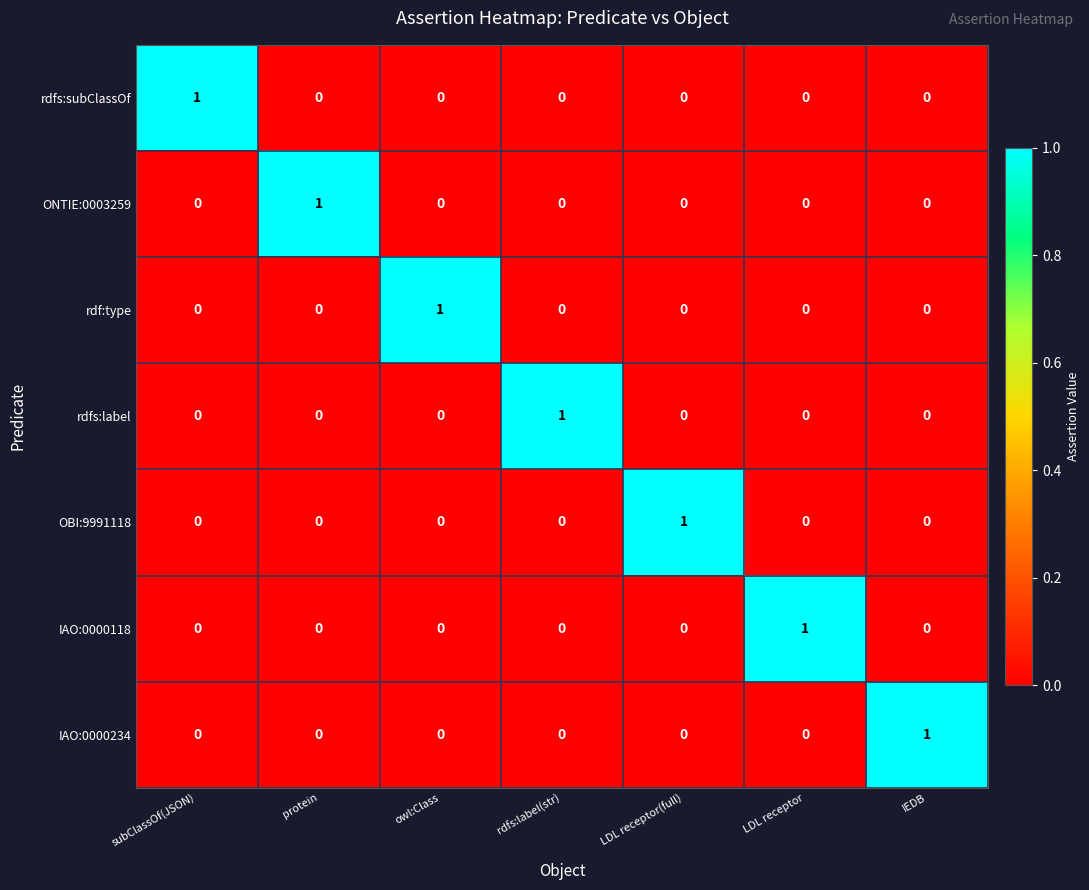

Is it true that IAO:0000234 equals 0 at IEDB?

False